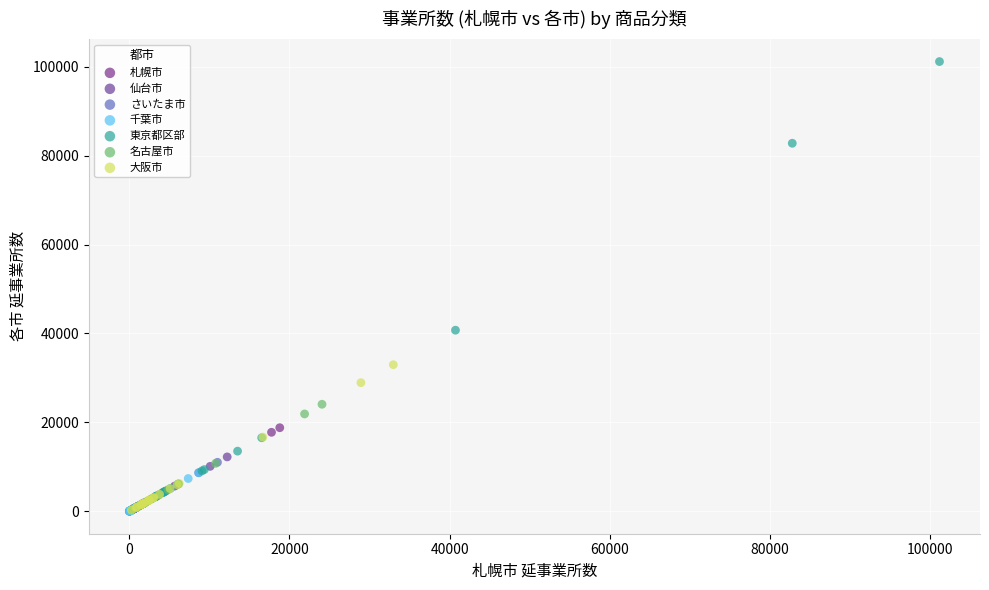

Which series has the widest spread of Y values?

東京都区部